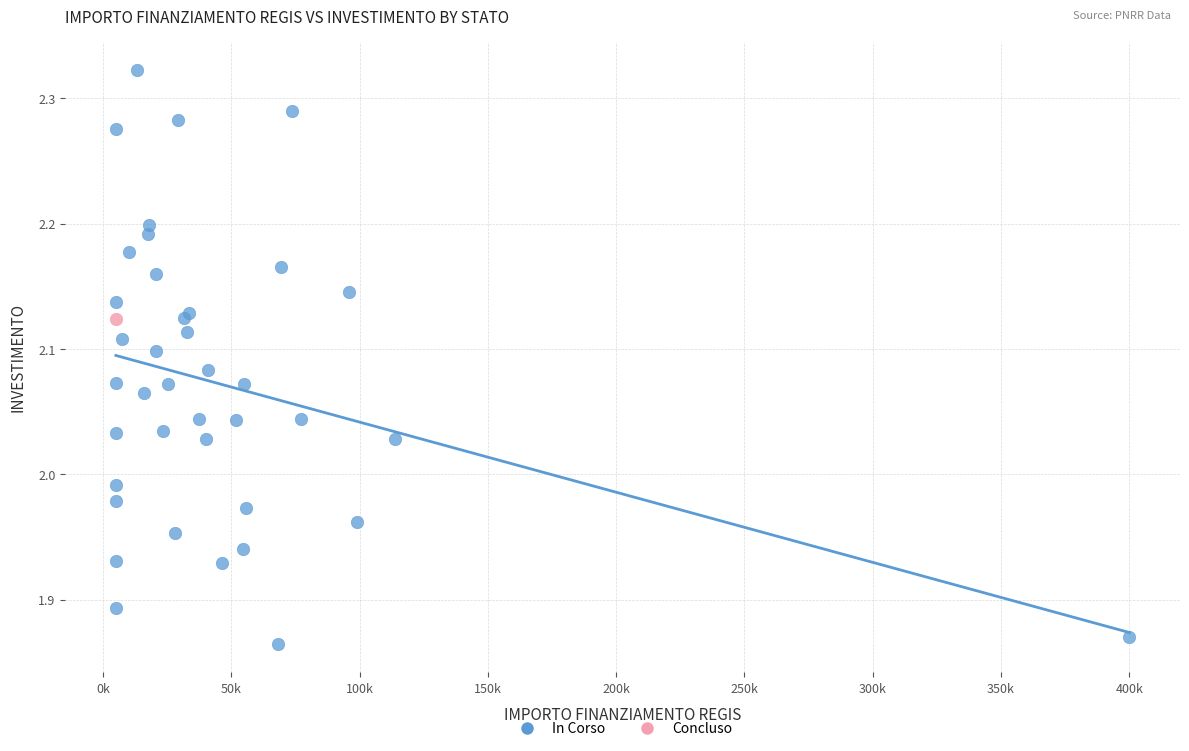

What are all the series names shown in the legend?

In Corso, Concluso